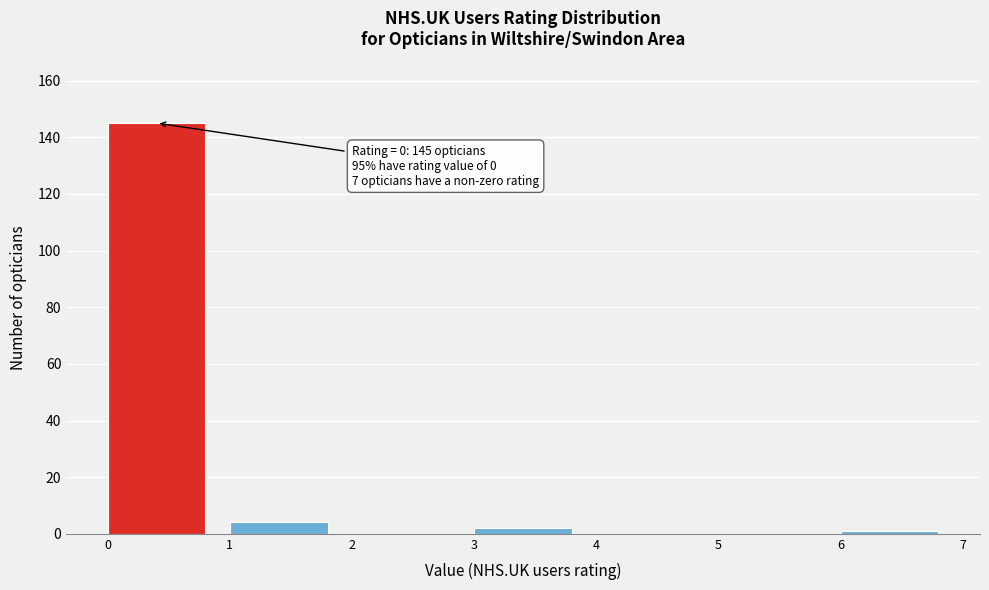

Over which range of the x-axis is the bar tallest?

0 to 1